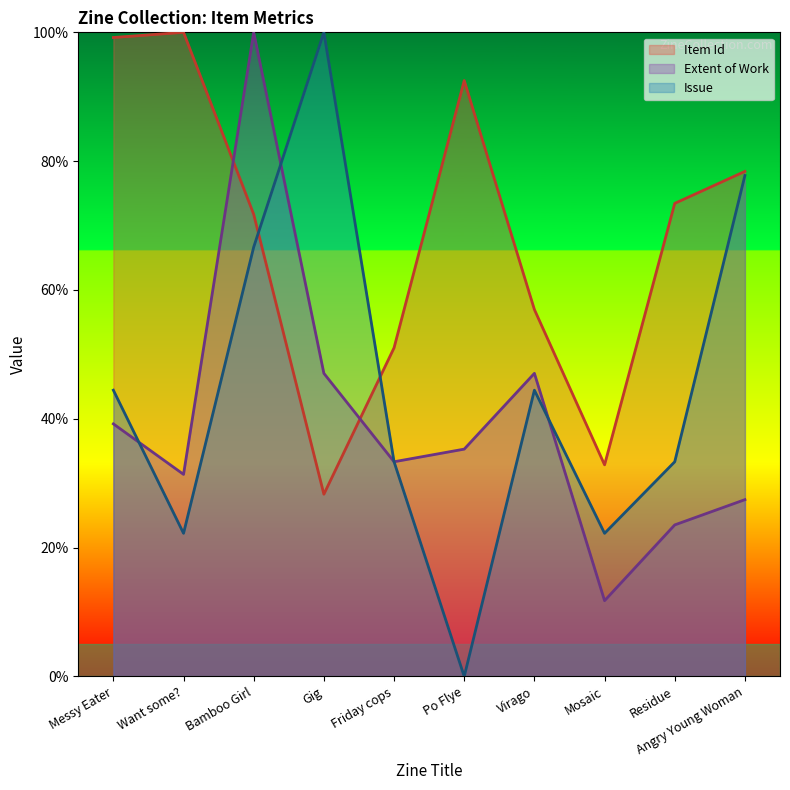

True or false: Extent of Work and Issue intersect in this chart.

True